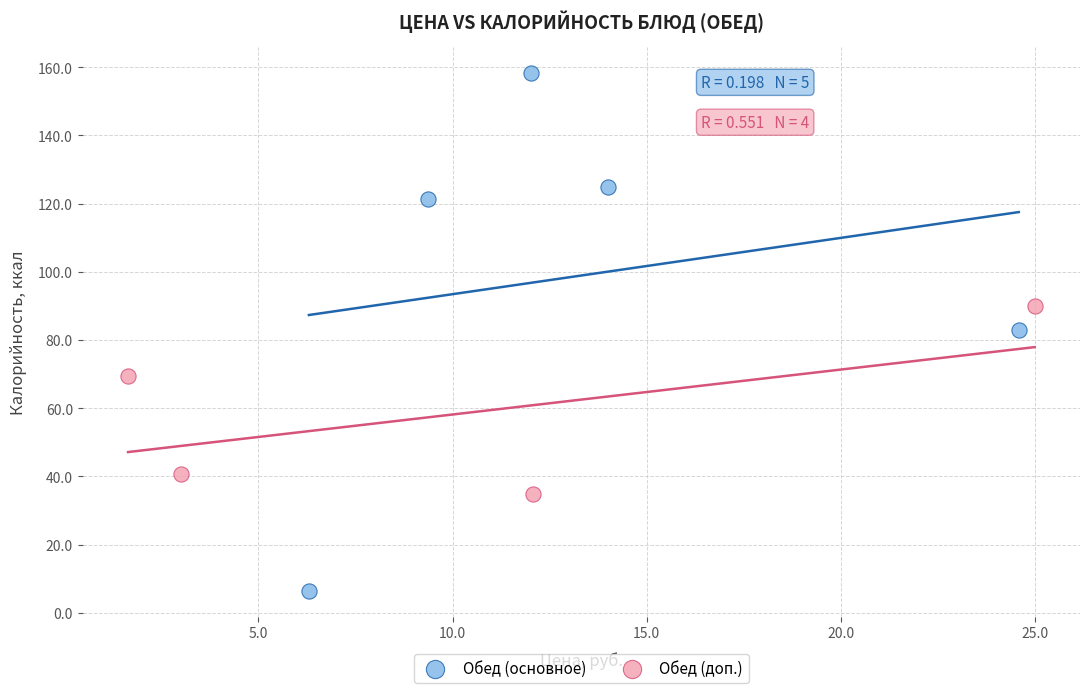

Which series reaches the minimum Y coordinate?

Обед (основное)